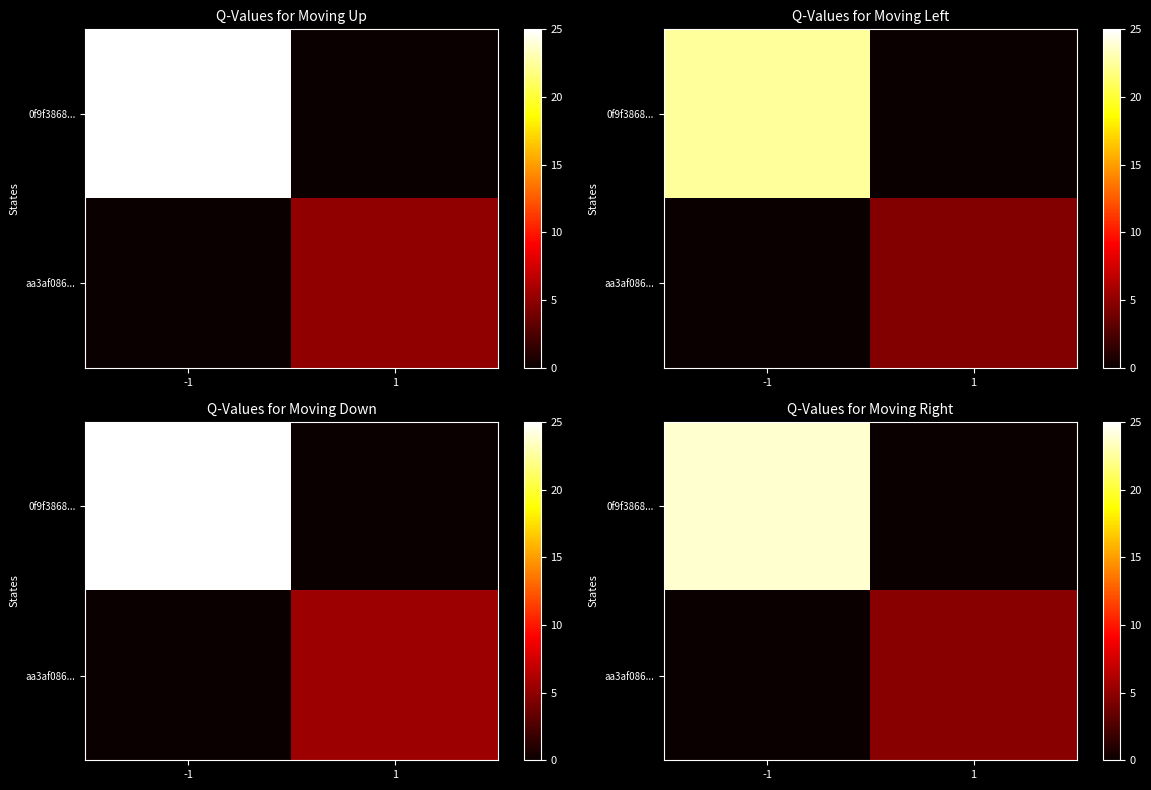

How many positive values does the aa3af086... series have?

1